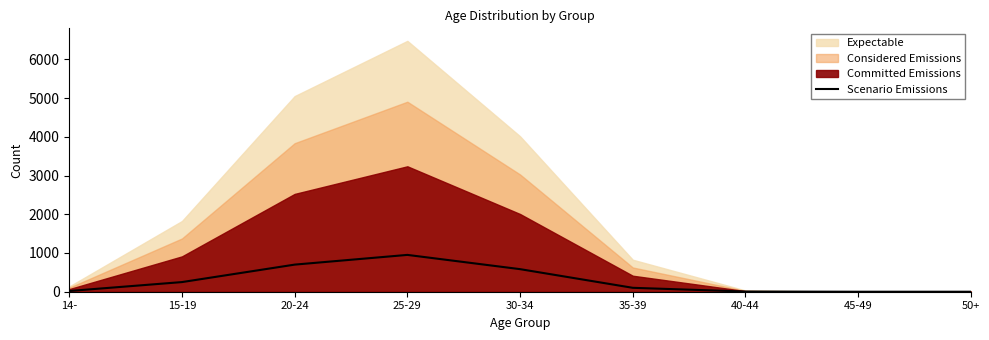

What is the sum of all values?

2608